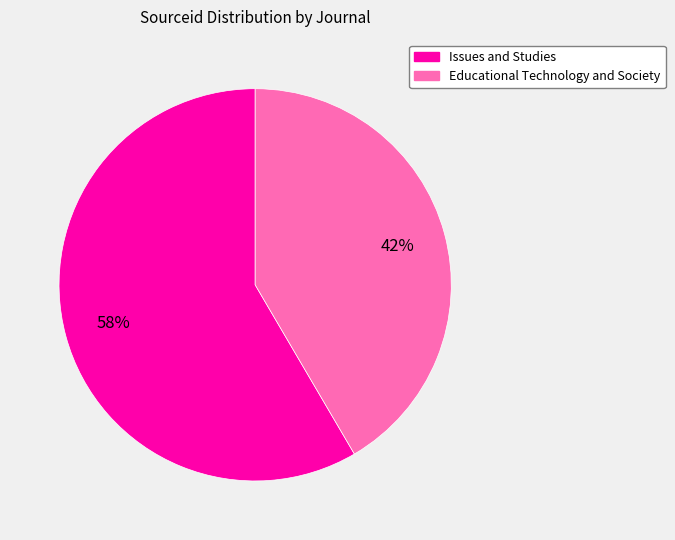

How many segments does this pie chart have?

2